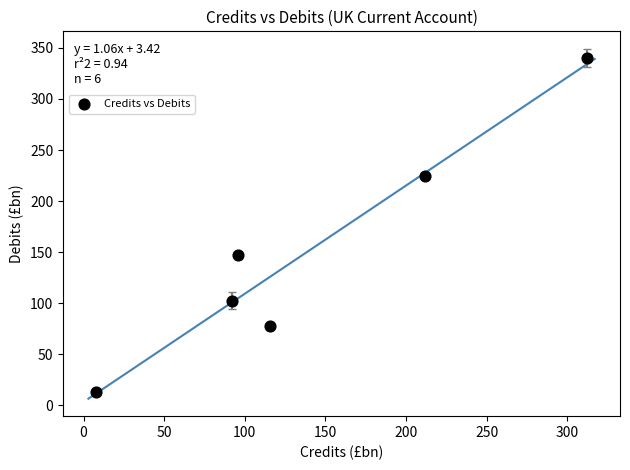

What Y value in the scatter plot is closest to 176?

147.1